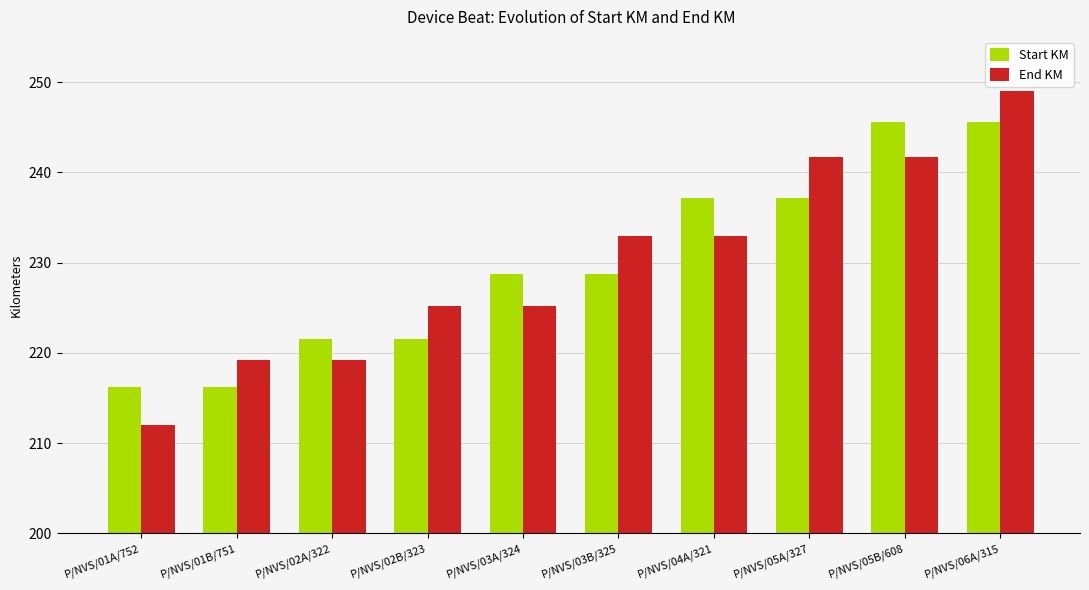

How many bars are there in each group?

2